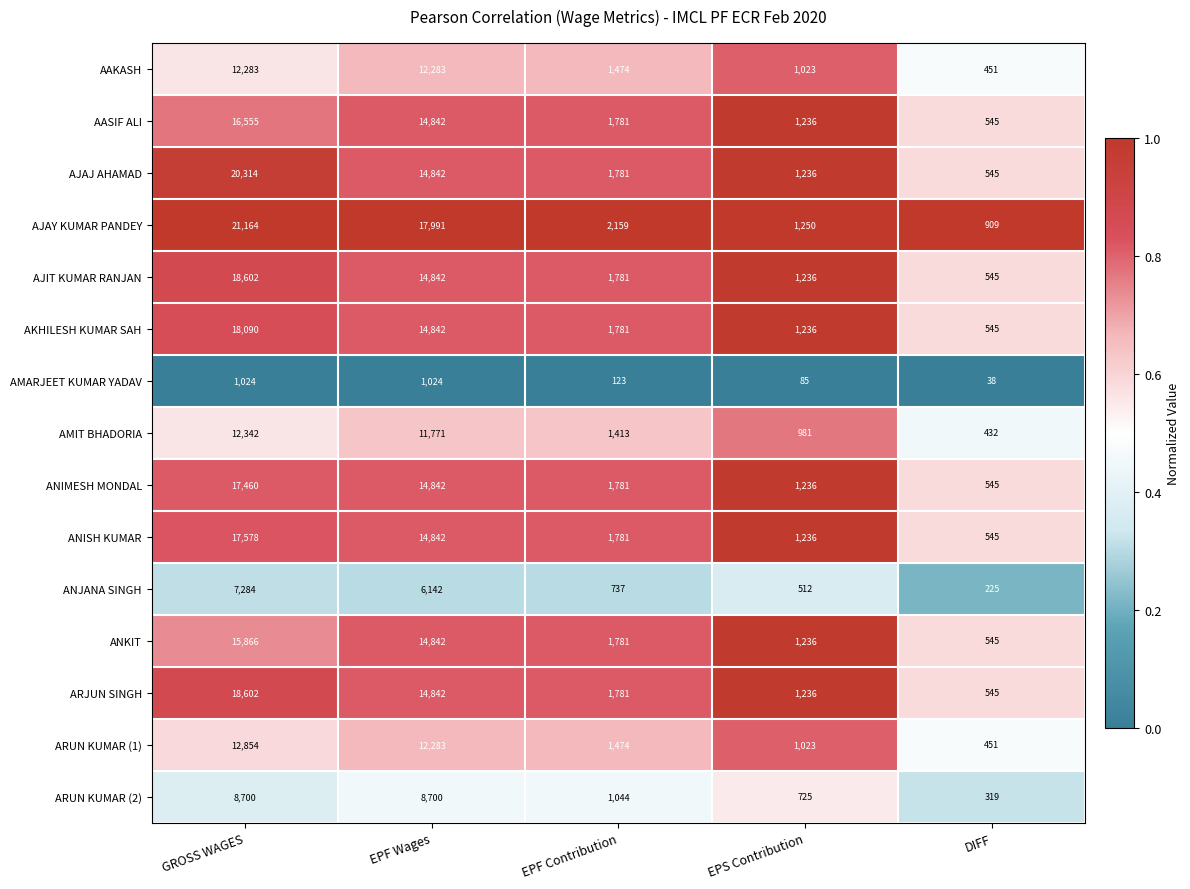

Which series has the largest range (max minus min)?

AJAY KUMAR PANDEY